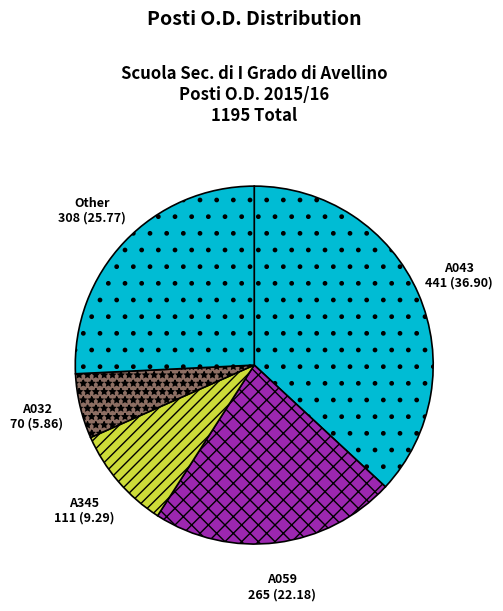

True or false: A345 accounts for 9% of the total.

True